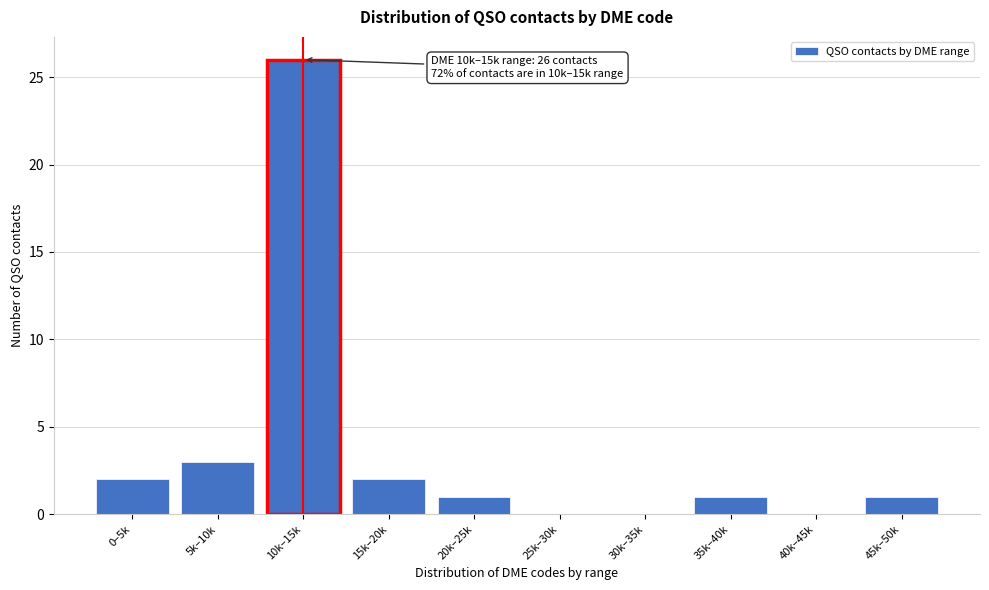

Reading left to right, extract all data points from this chart.

0–5k=2	5k–10k=3	10k–15k=26	15k–20k=2	20k–25k=1	25k–30k=0	30k–35k=0	35k–40k=1	40k–45k=0	45k–50k=1